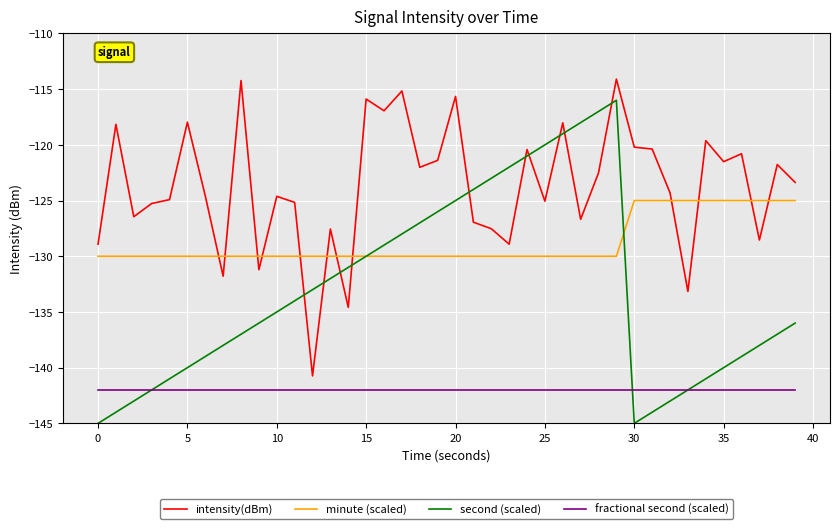

Which series has the largest range (max minus min)?

second (scaled)